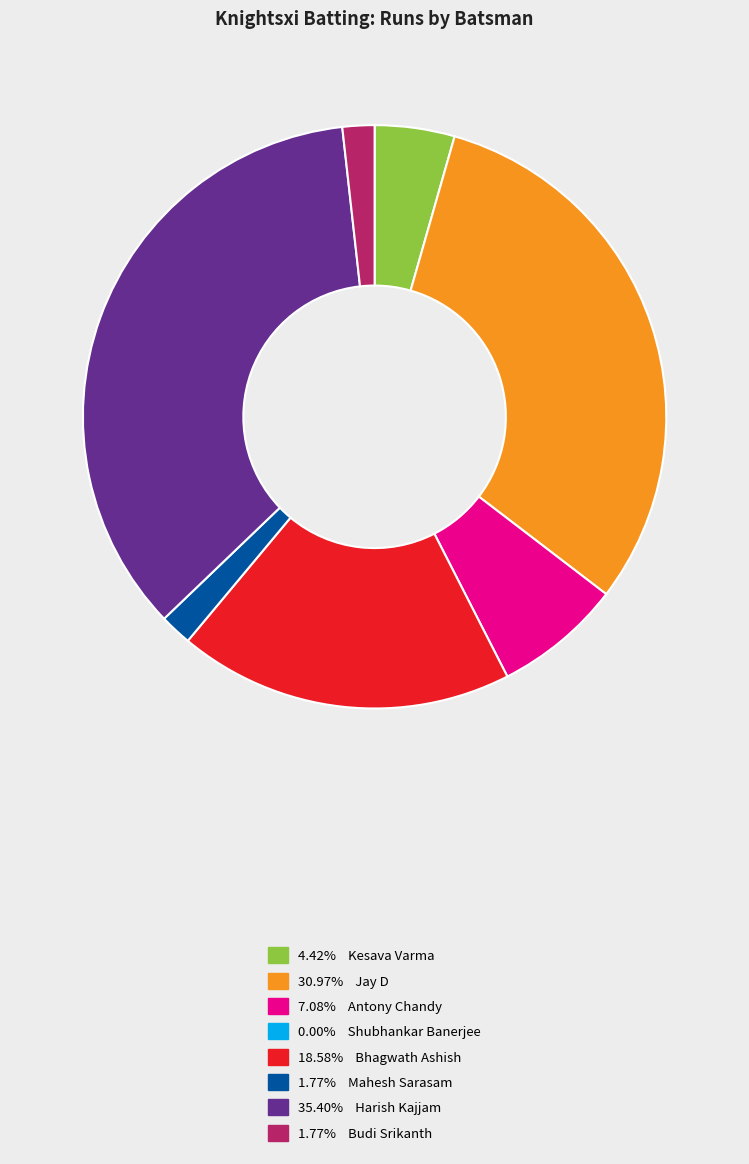

How many slices are in this pie chart?

7